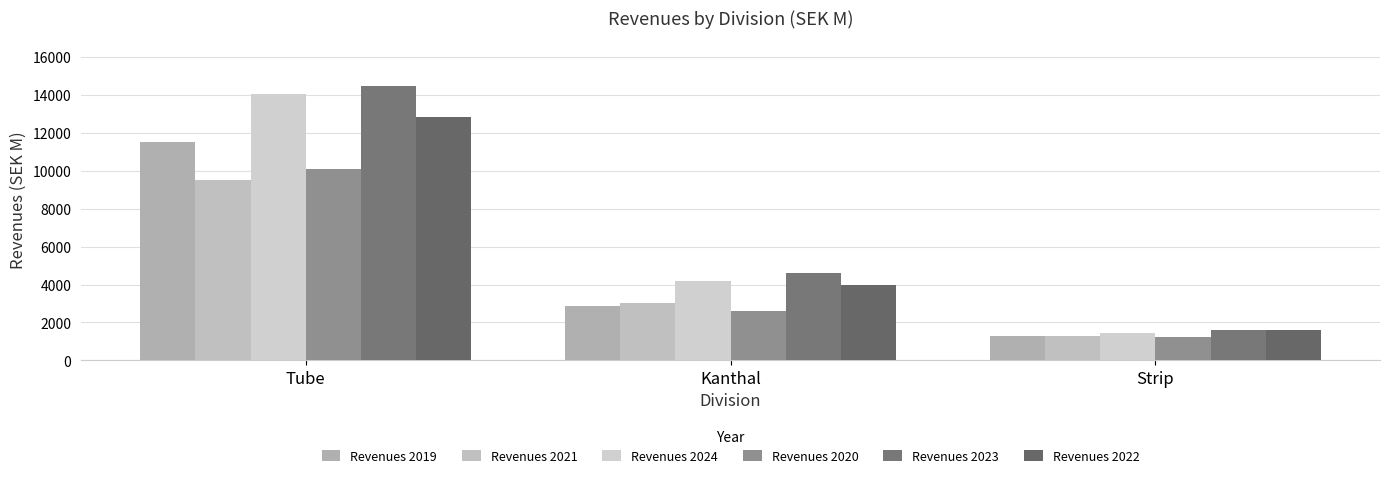

Does the chart contain any negative values?

No